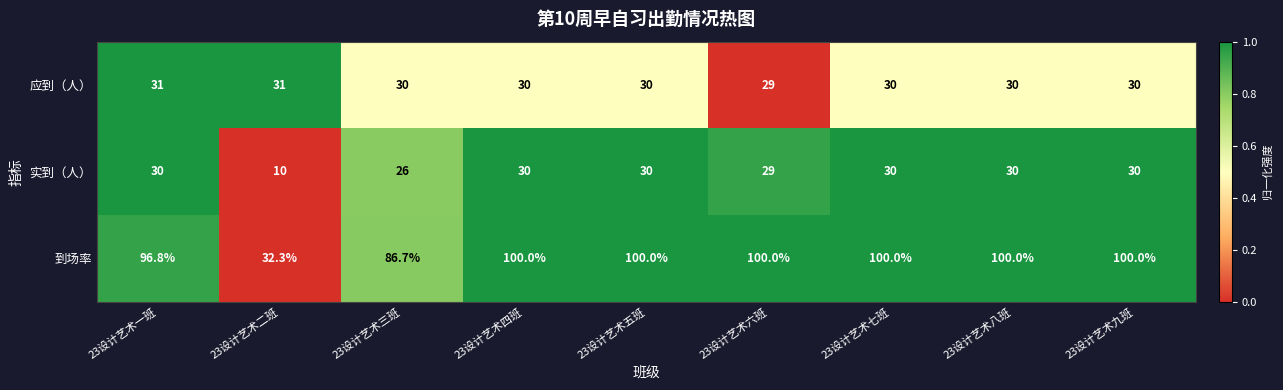

What is the smallest value displayed?

10.0